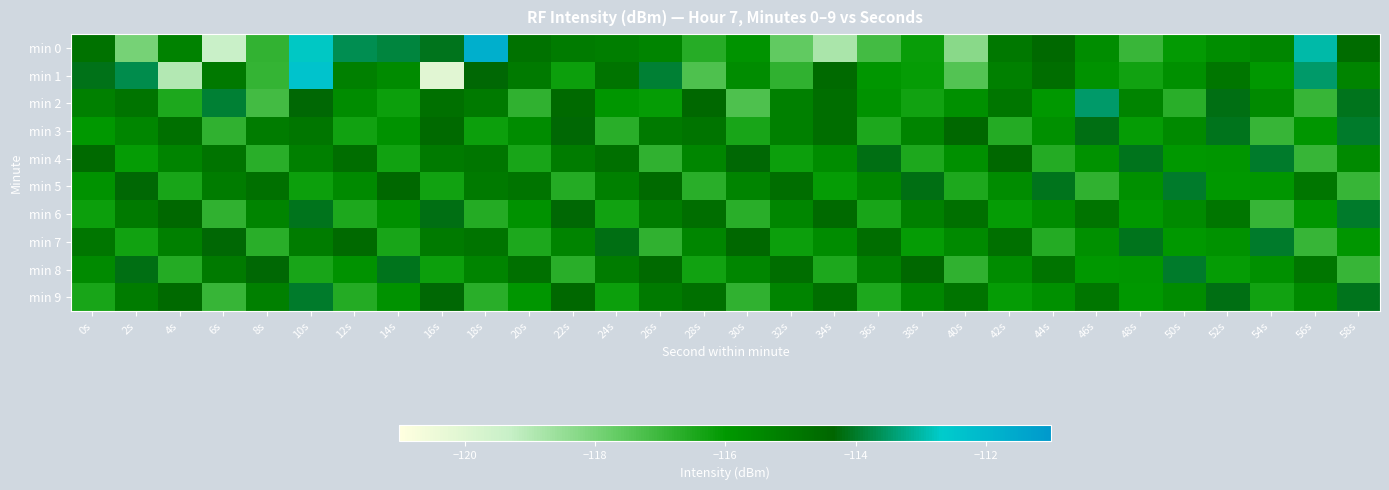

What is the minimum value shown in the chart?

-120.1